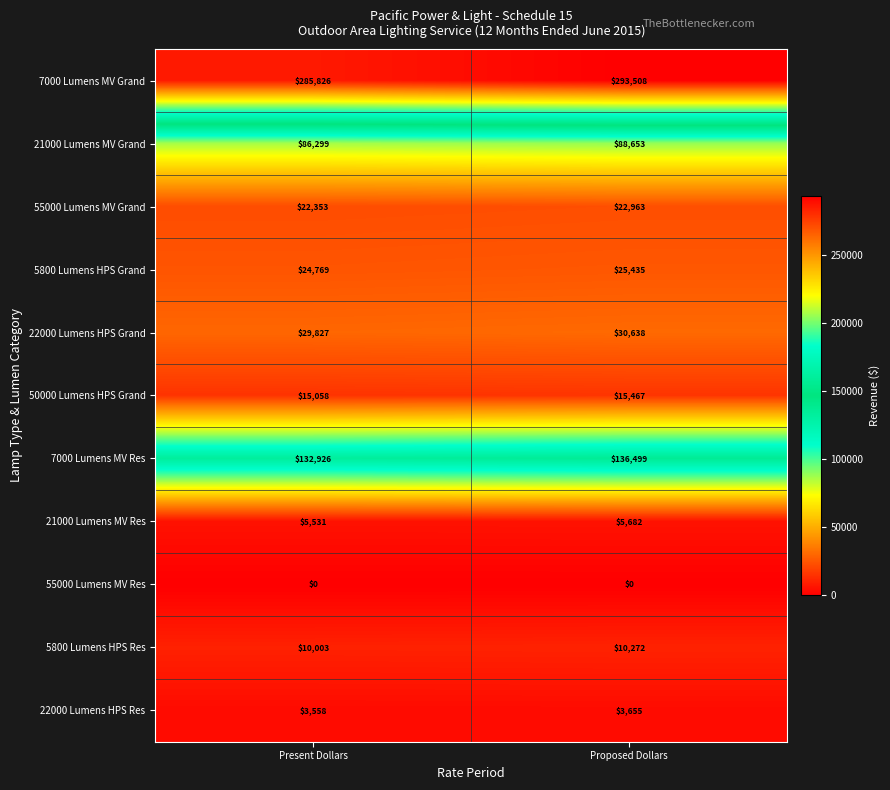

What is the sum of all 21000 Lumens MV Res values?

11213